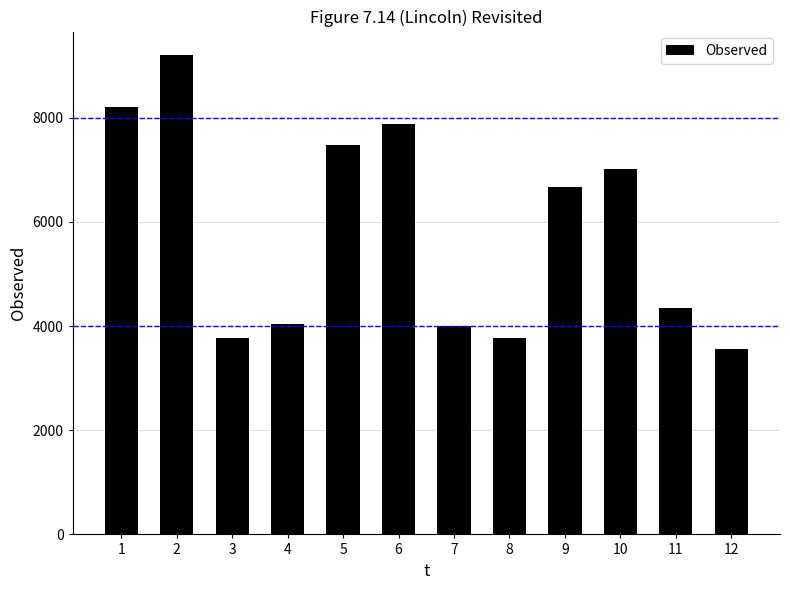

Count the number of data series in this chart.

1